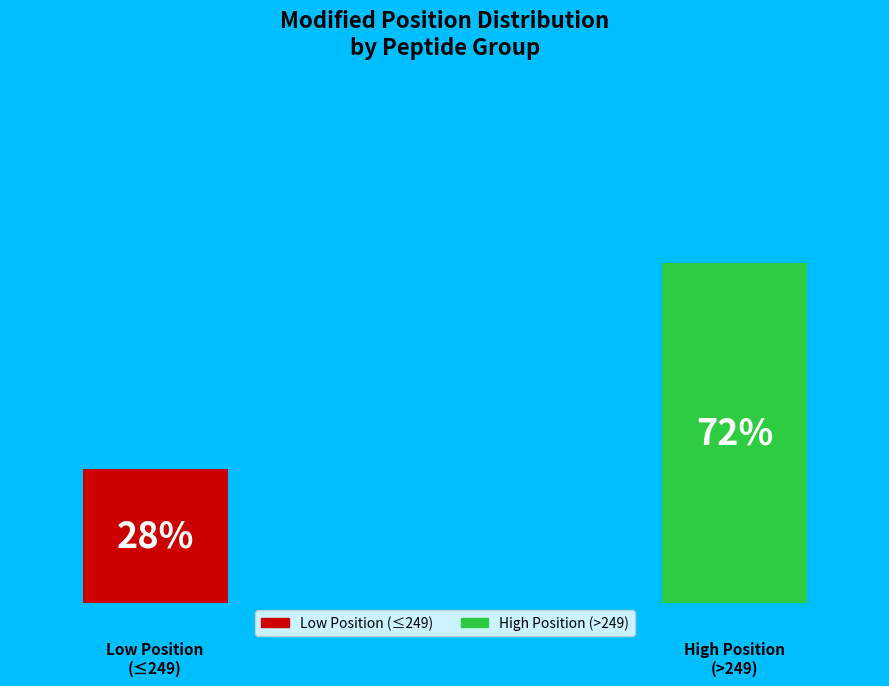

Does VKSEDFDTR represent more than half of the total?

No